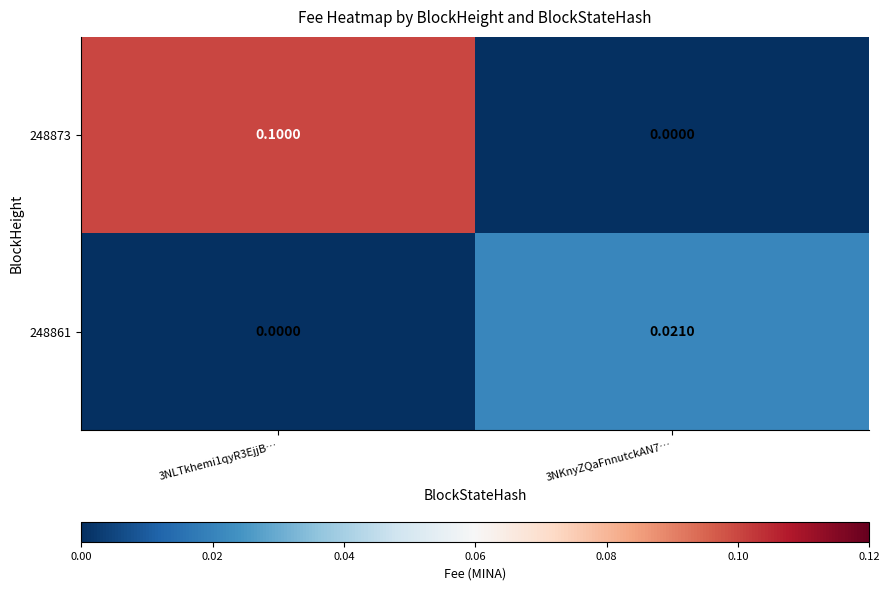

Is the value of 248861 at 3NLTkhemi1qyR3EjjB… greater than the value of 248873 at 3NLTkhemi1qyR3EjjB…?

No